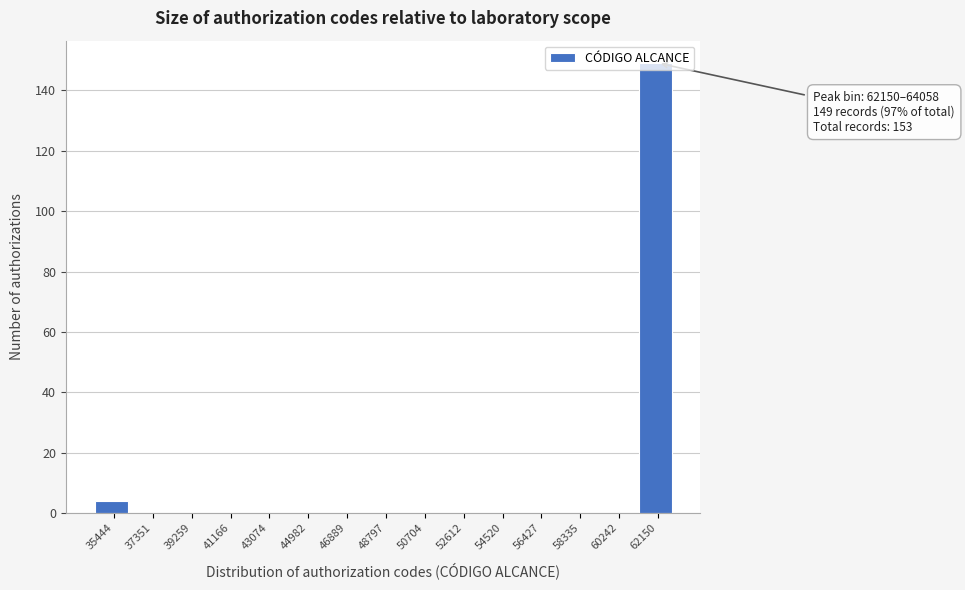

What is the change in value from 35444 to 41166?

-4